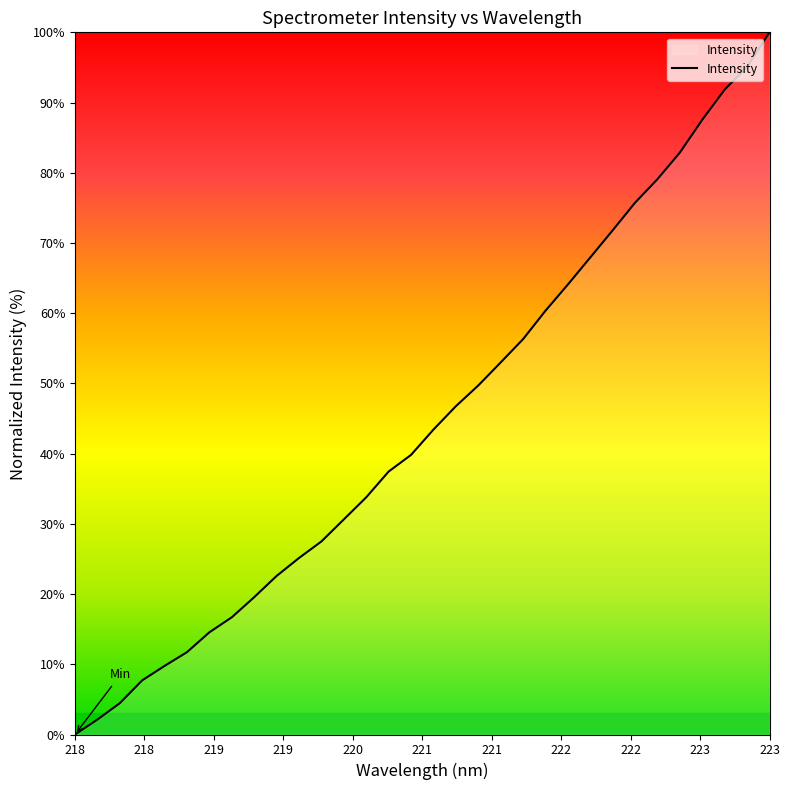

What is the difference between the maximum and minimum values?

100.0